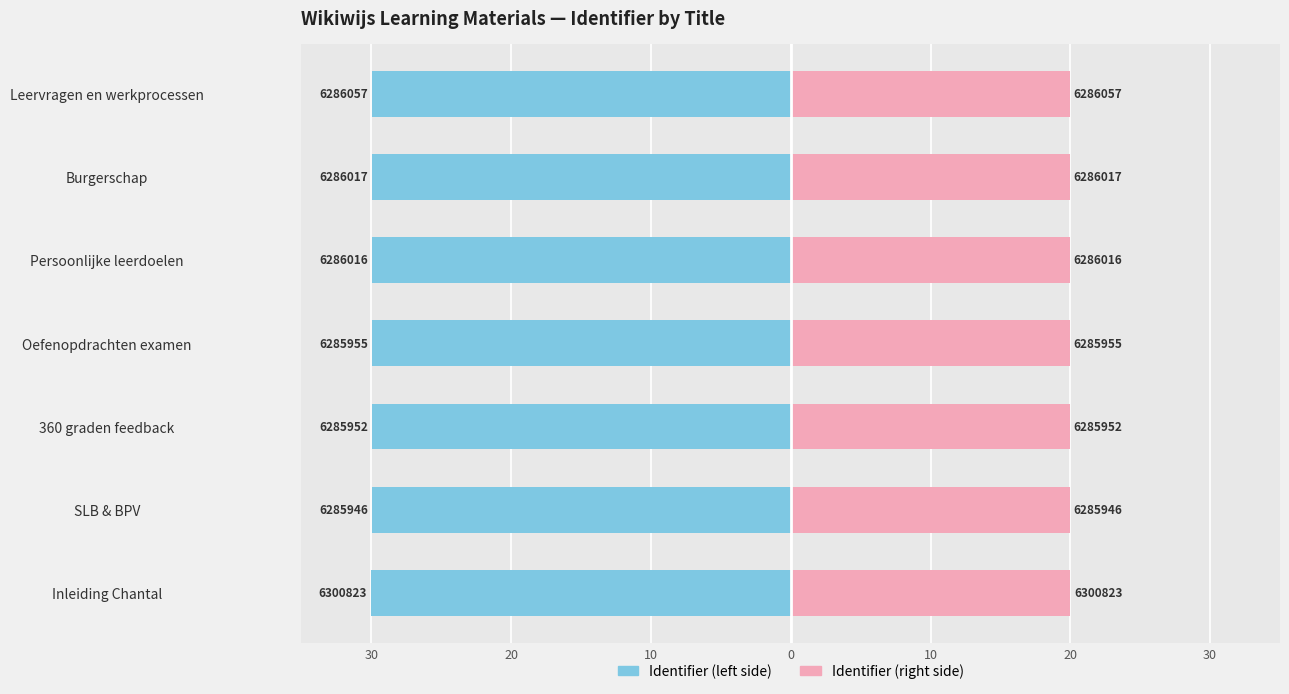

How many data points does each series have?

7